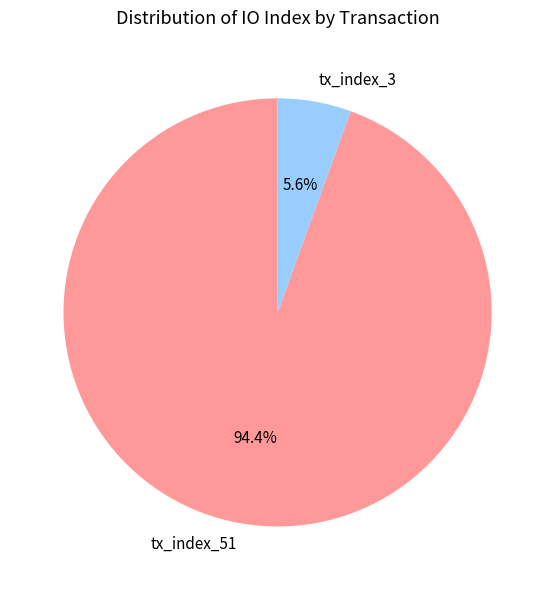

Do tx_index_51 and tx_index_3 together represent more than half of the pie?

Yes